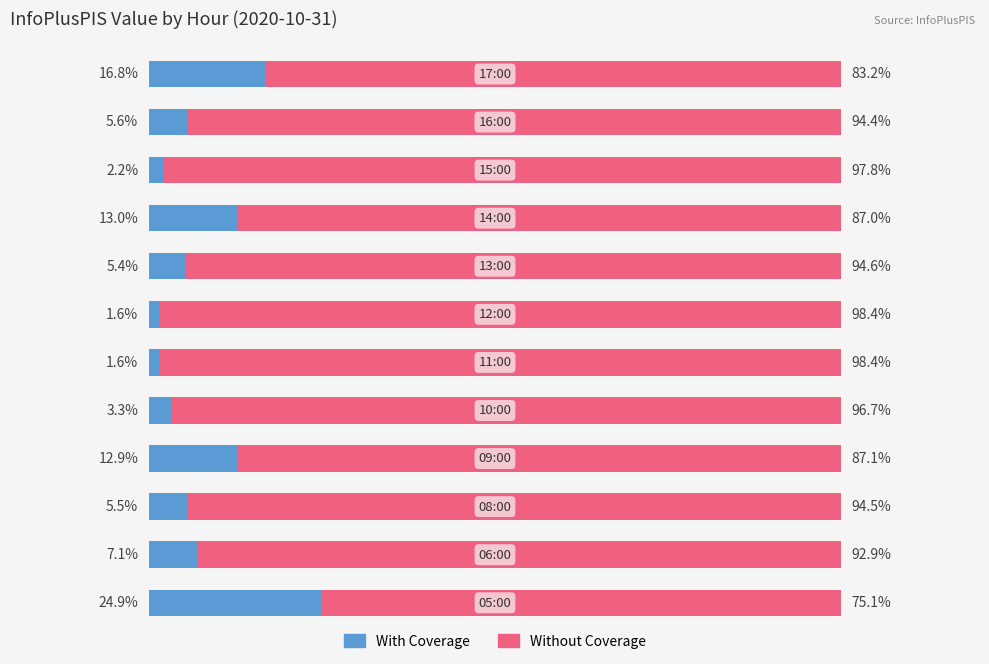

What are all the series names shown in the legend?

With Coverage, Without Coverage